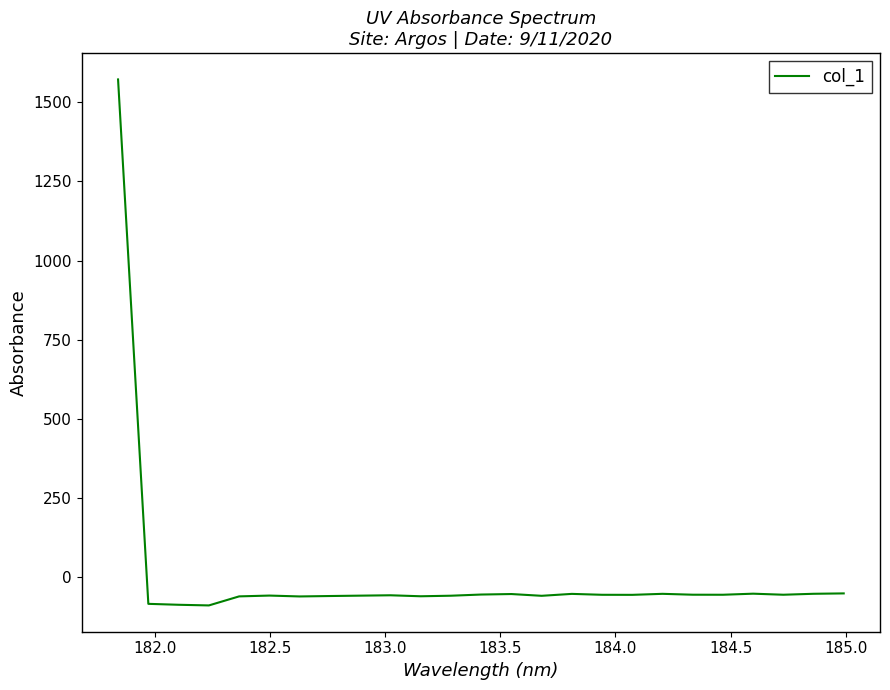

What is the greatest value displayed?

1572.8